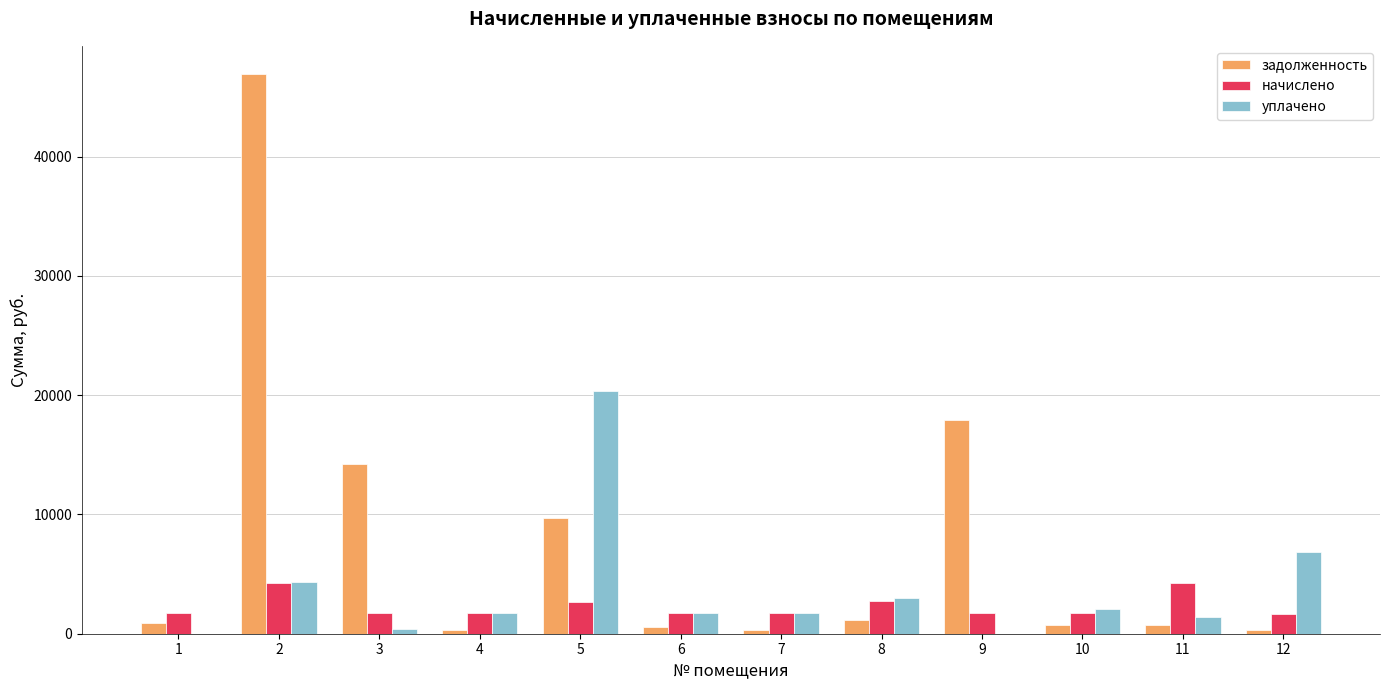

At which label does начислено first exceed 1766?

1